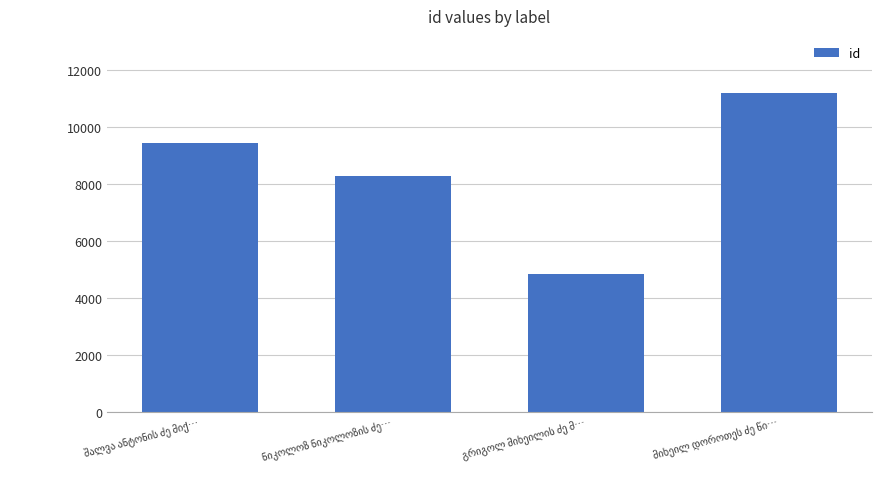

What is the minimum value shown in the chart?

4837